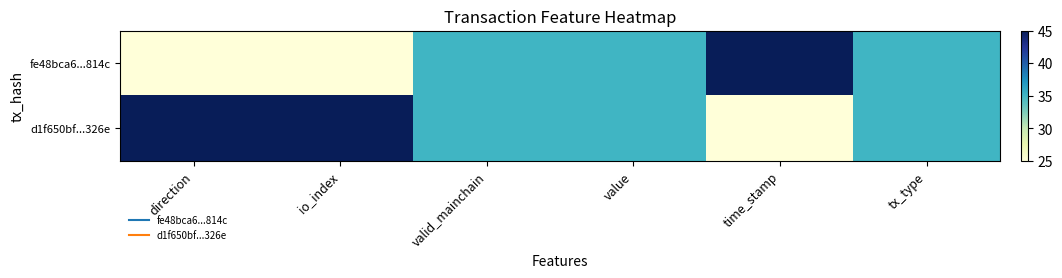

Reading right to left, list all the values displayed in this chart.

fe48bca6...814c: tx_type=35	time_stamp=45	value=35	valid_mainchain=35	io_index=25	direction=25
d1f650bf...326e: tx_type=35	time_stamp=25	value=35	valid_mainchain=35	io_index=45	direction=45